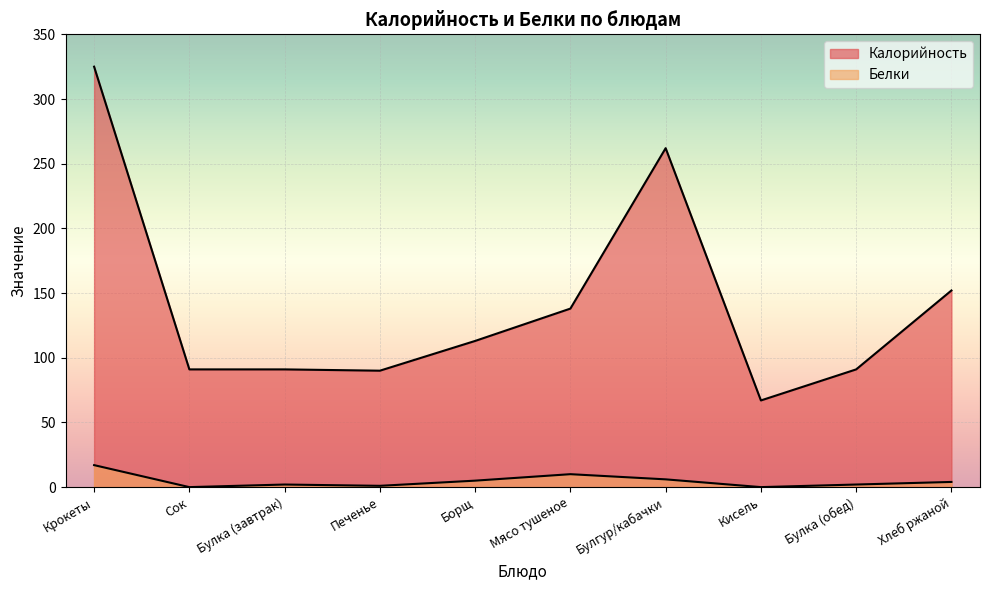

Rank the series at Хлеб ржаной from highest to lowest value.

Калорийность, Белки